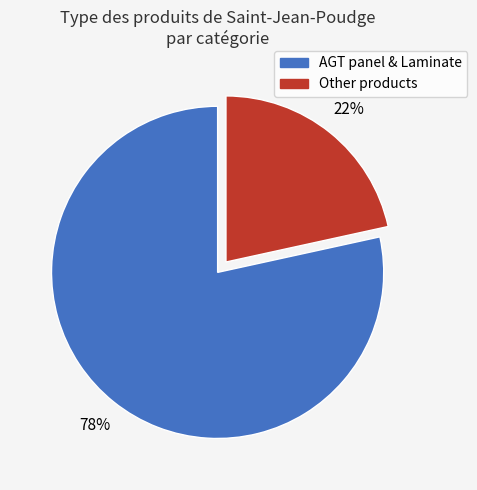

Is there a majority slice in this chart?

Yes